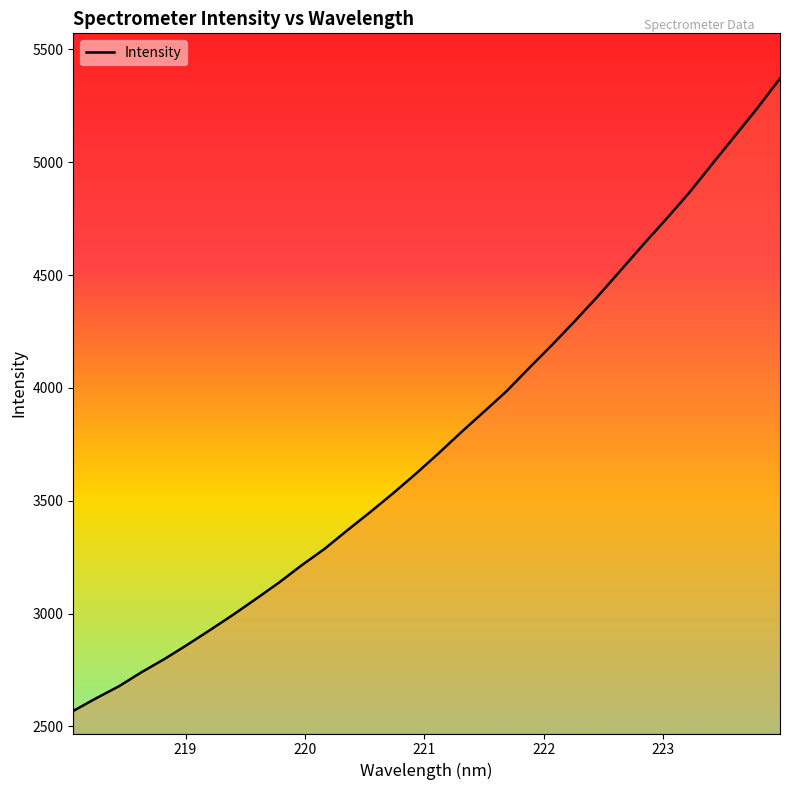

What is the maximum value shown in the chart?

5371.5